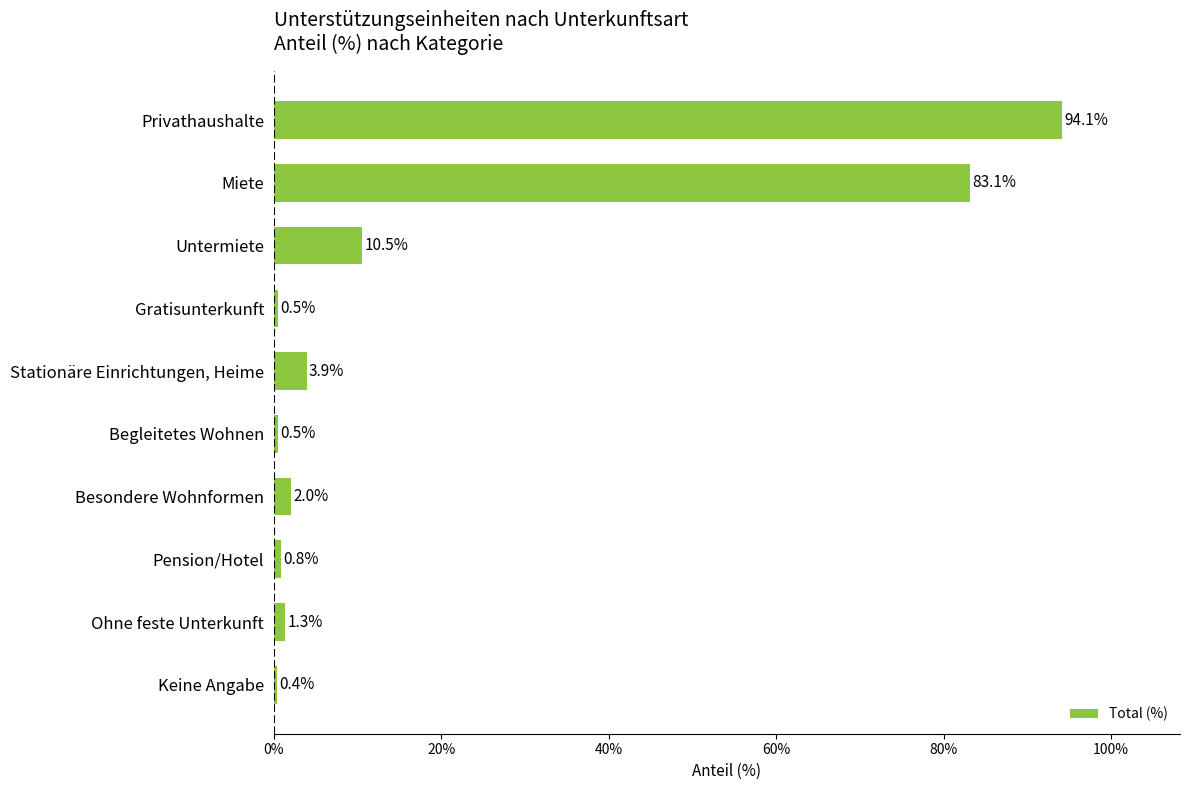

How many values are below 2?

5